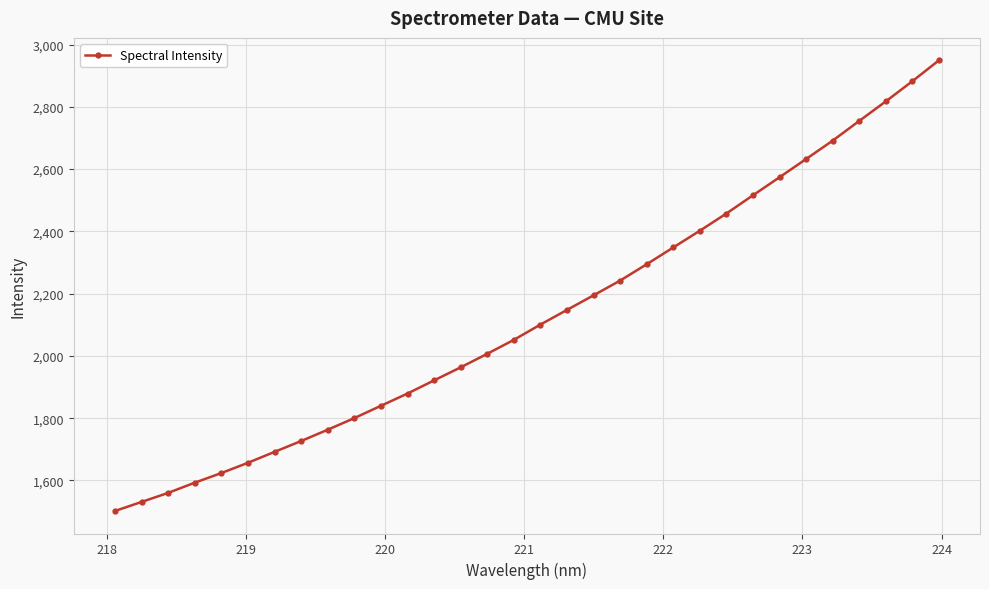

What is the greatest value displayed?

2949.1